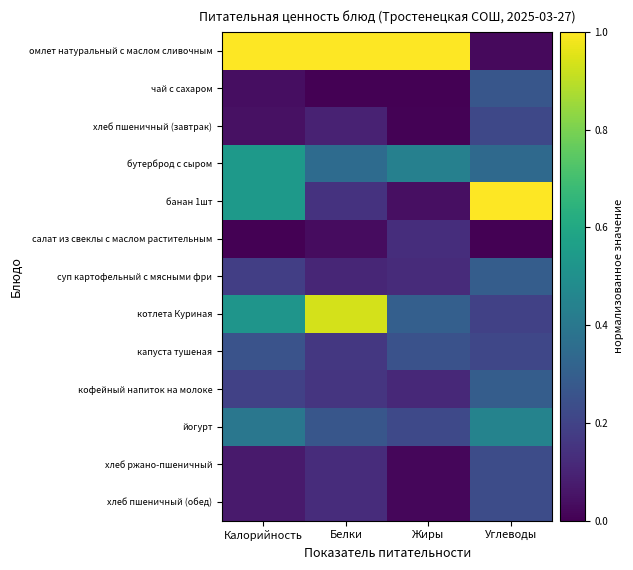

Rank the series at Белки from highest to lowest value.

омлет натуральный с маслом сливочным, котлета Куриная, бутерброд с сыром, йогурт, капуста тушеная, кофейный напиток на молоке, банан 1шт, хлеб ржано-пшеничный, хлеб пшеничный (обед), суп картофельный с мясными фри, хлеб пшеничный (завтрак), салат из свеклы с маслом растительным, чай с сахаром